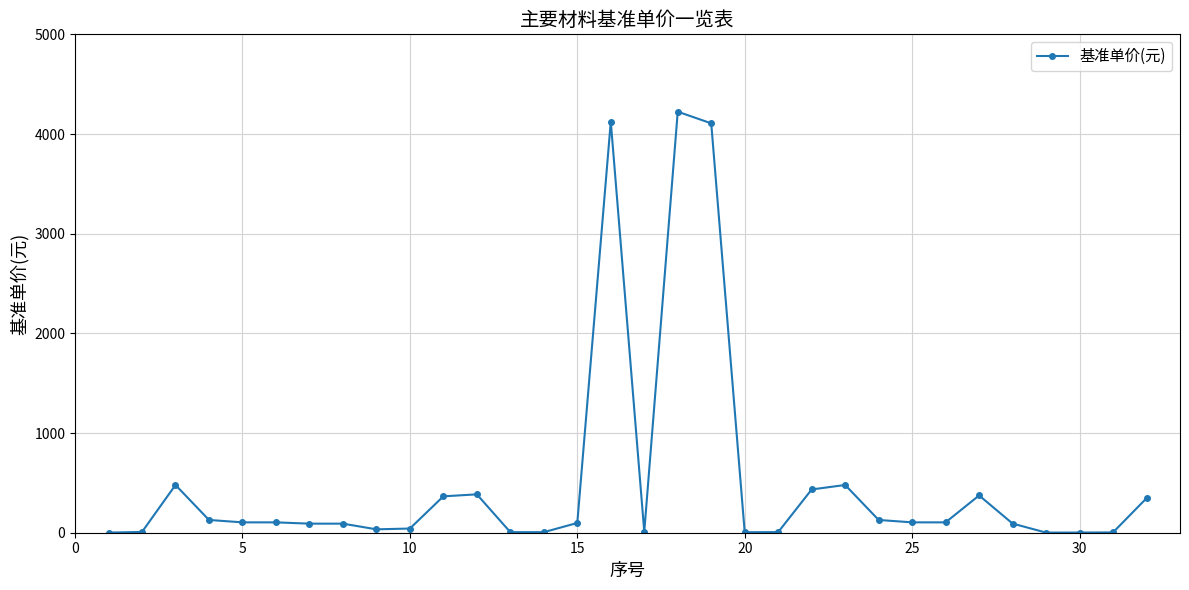

What is the greatest value displayed?

4224.0